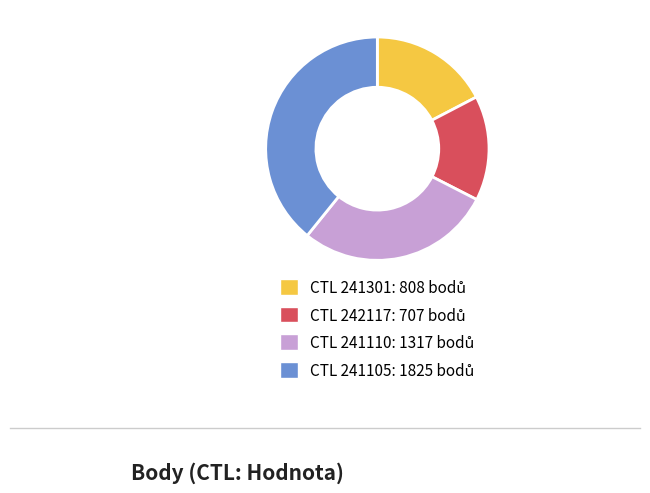

Is there any slice that represents more than half of the pie?

No